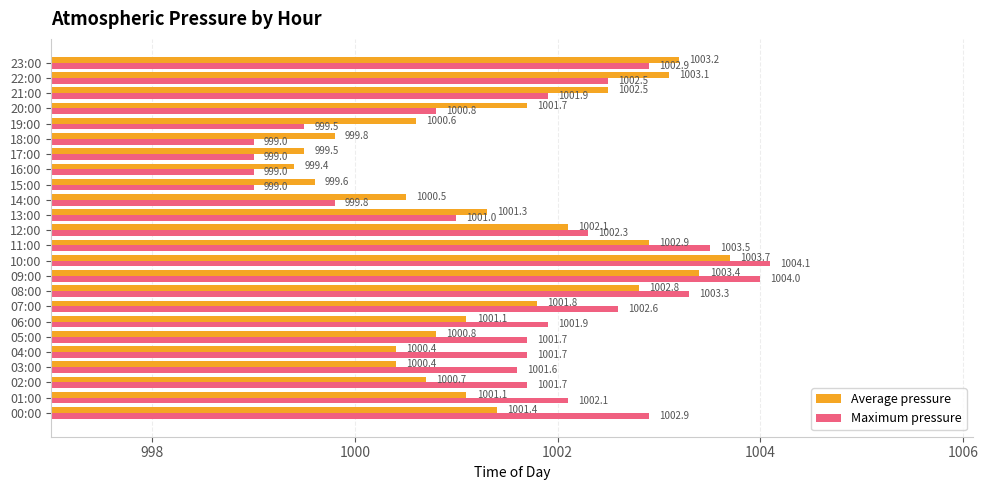

What is the spread (max minus min) of values at 18:00?

0.8